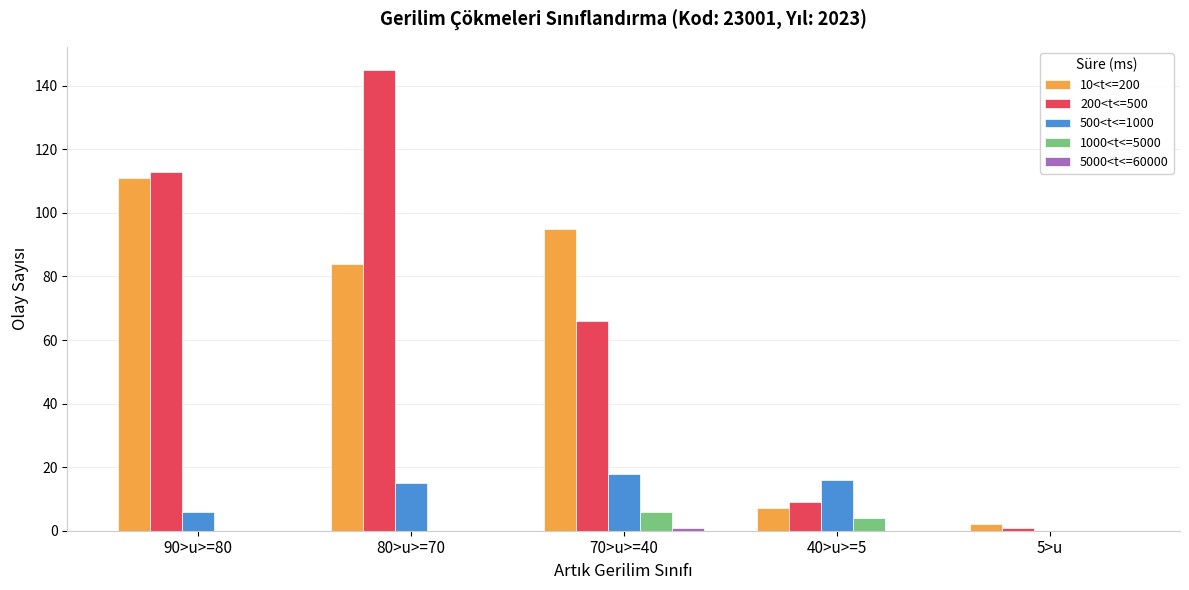

At which label is 1000<t<=5000 closest to 3?

40>u>=5